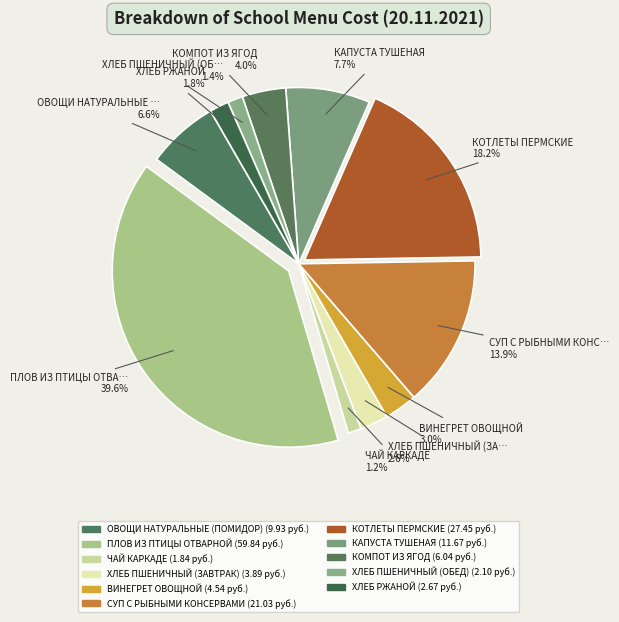

Count the number of slices in the pie.

11